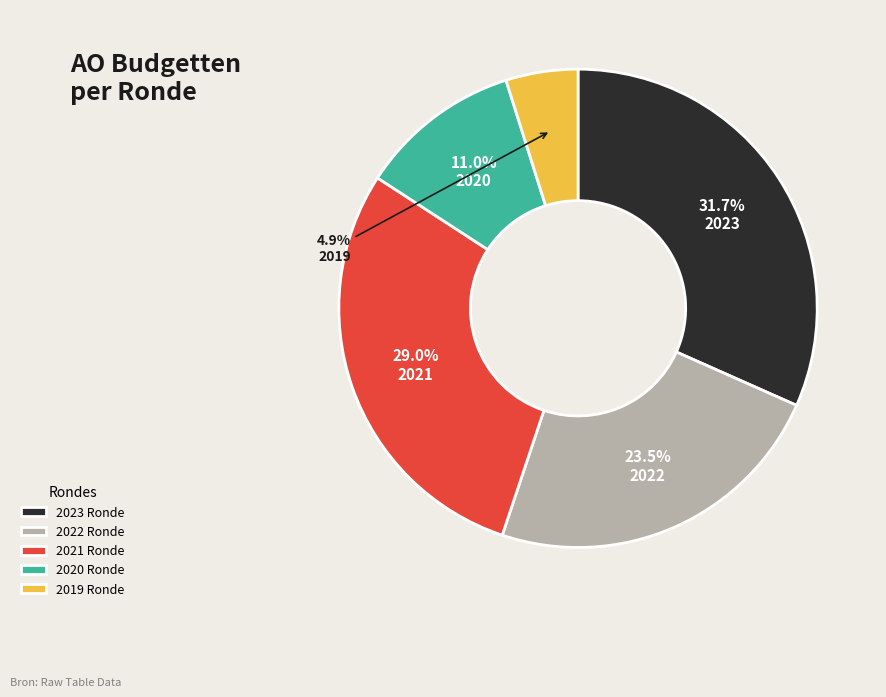

Do 2022 Ronde and 2020 Ronde together represent more than half of the pie?

No